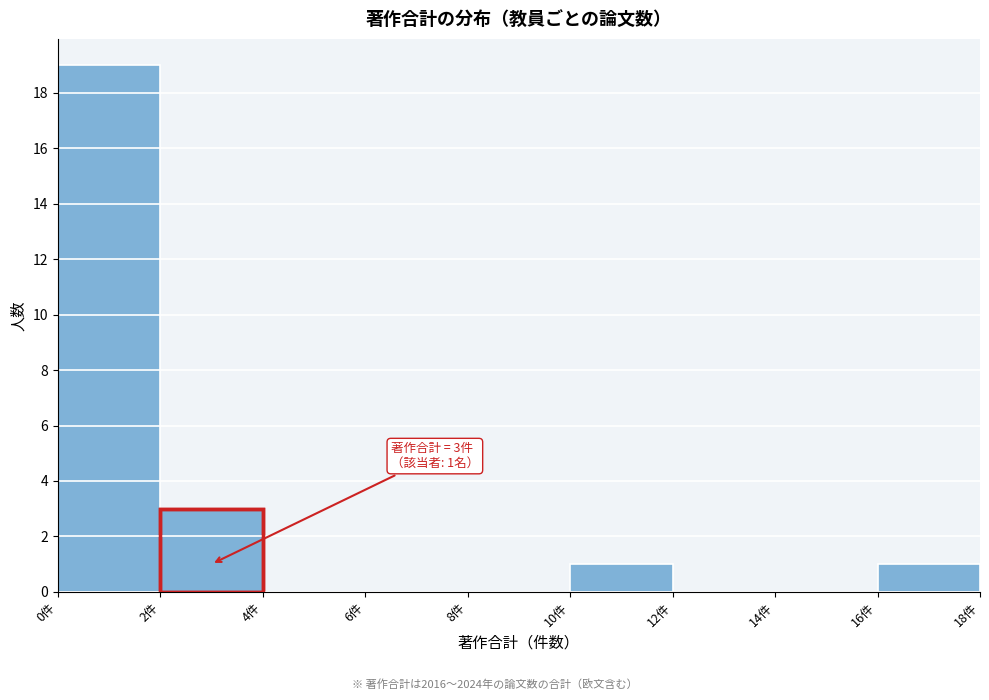

Over which range of the x-axis is the bar tallest?

0 to 2